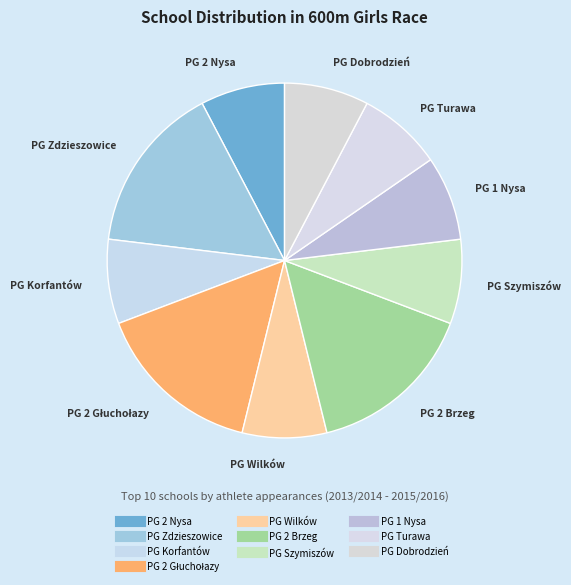

The PG Dobrodzień slice represents 1% of the pie. True or false?

False